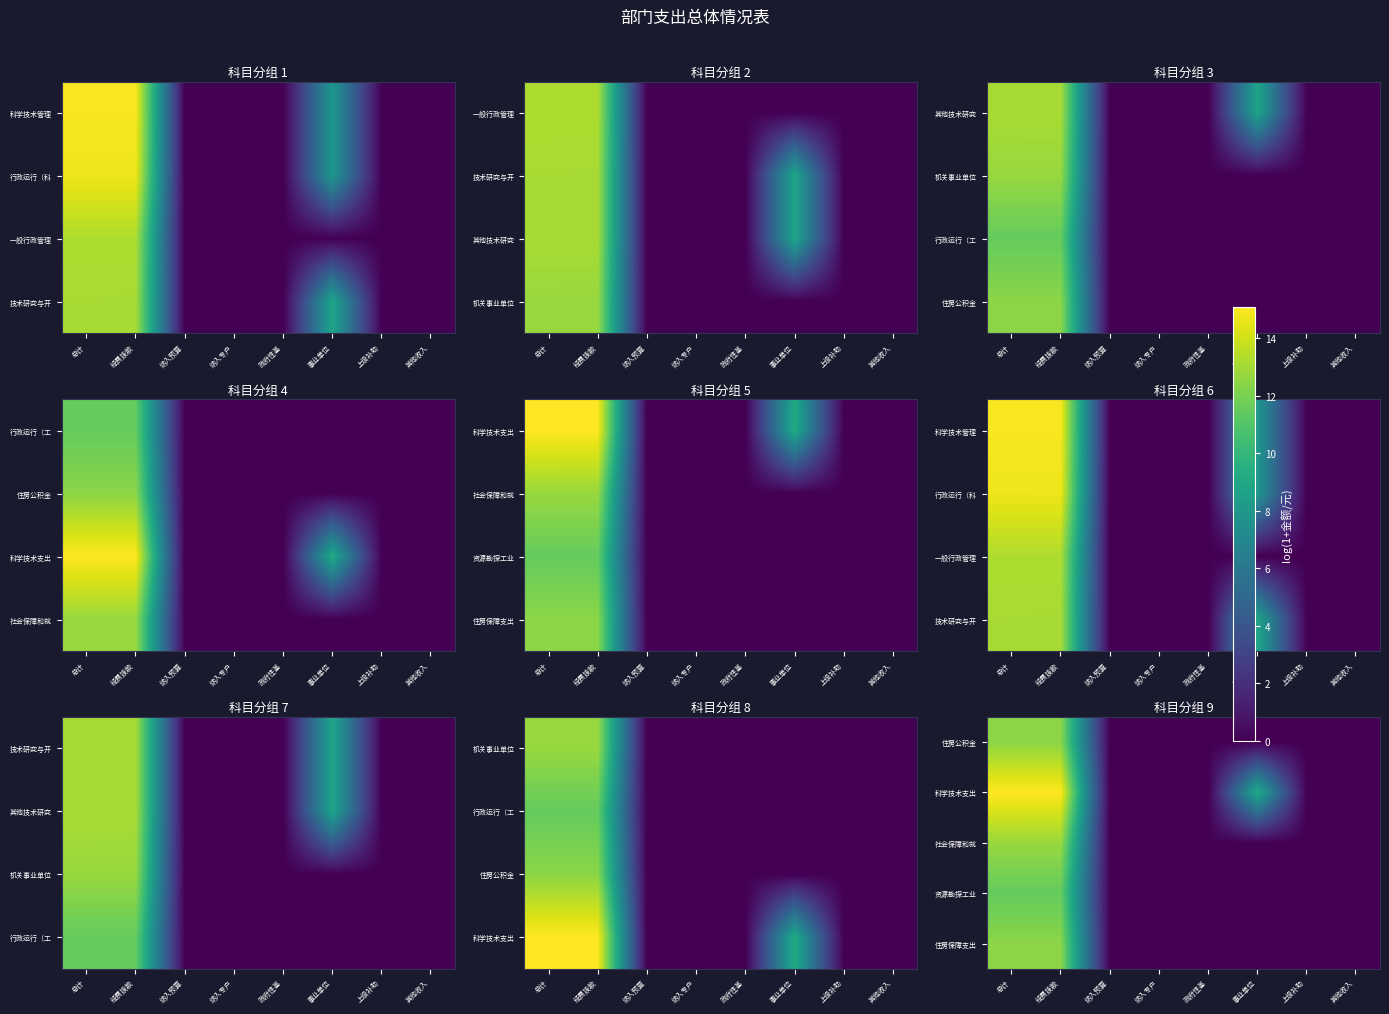

Count the number of data series in this chart.

5